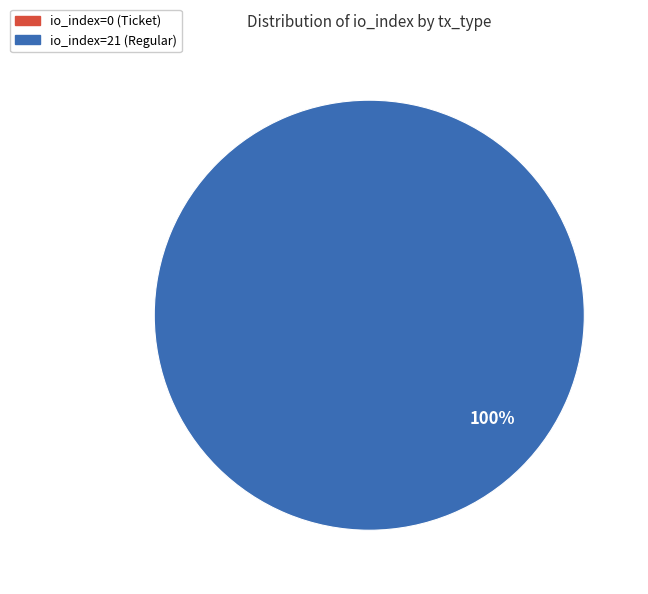

Count the number of slices in the pie.

2